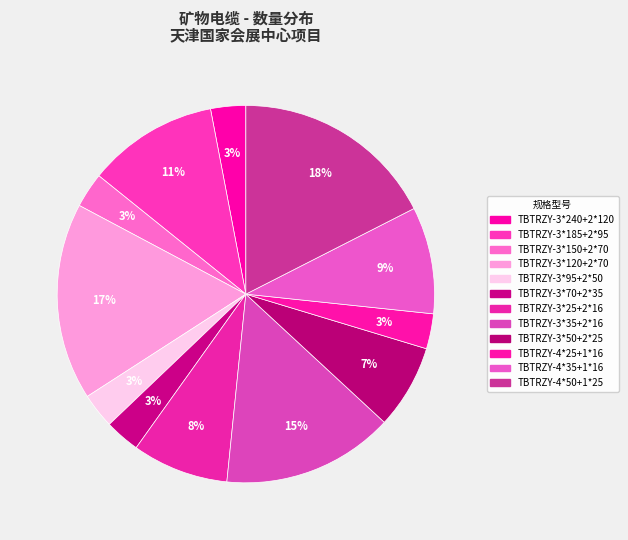

How many segments does this pie chart have?

12